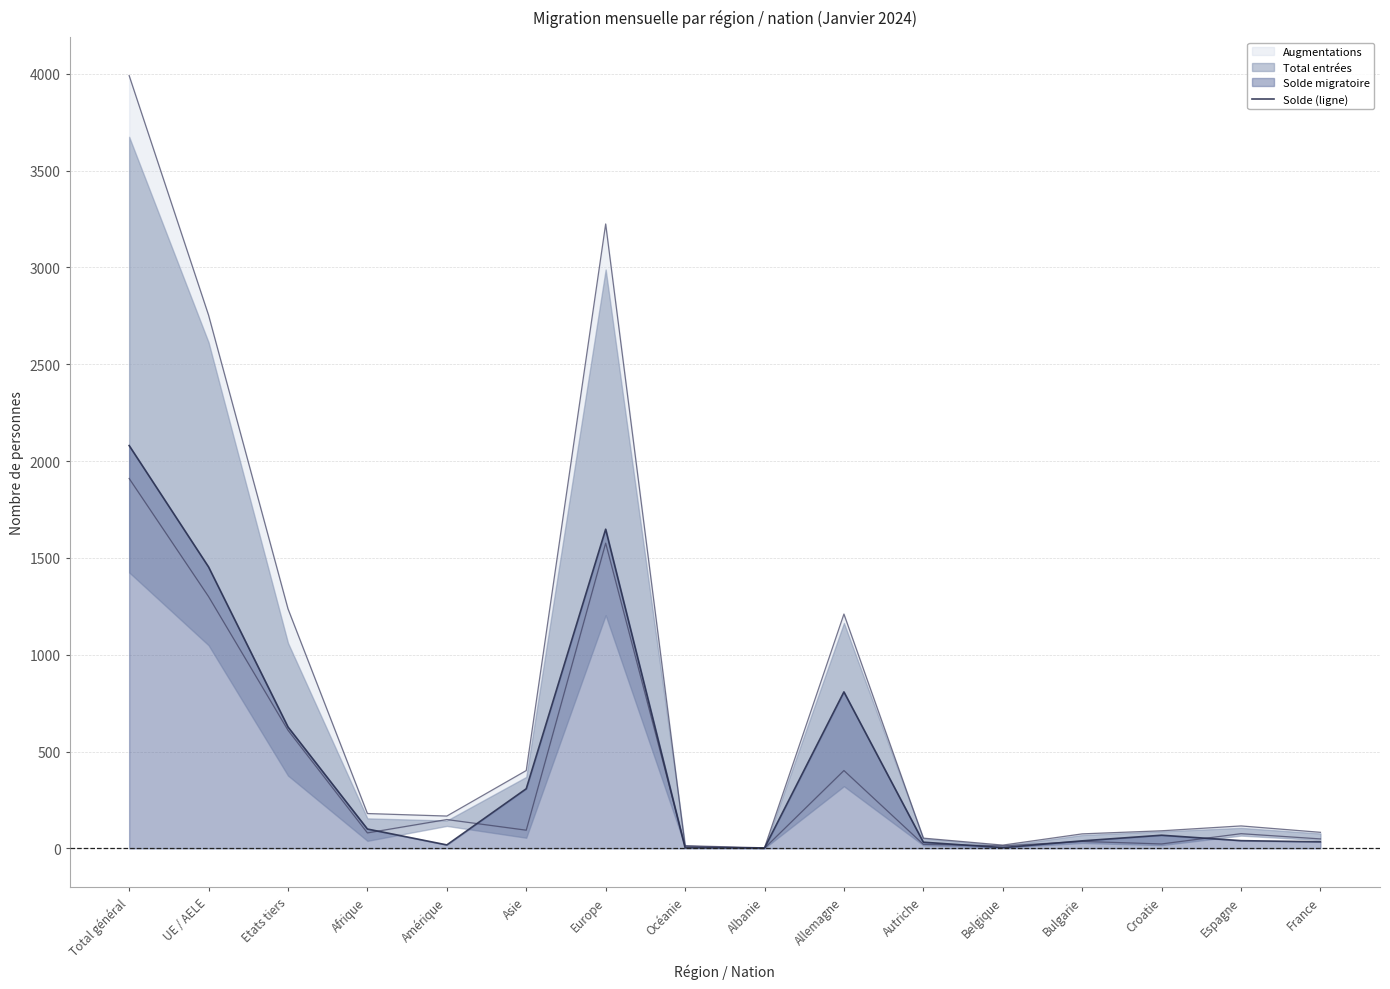

Where does the Diminutions (ligne) series first go above 80?

Total général